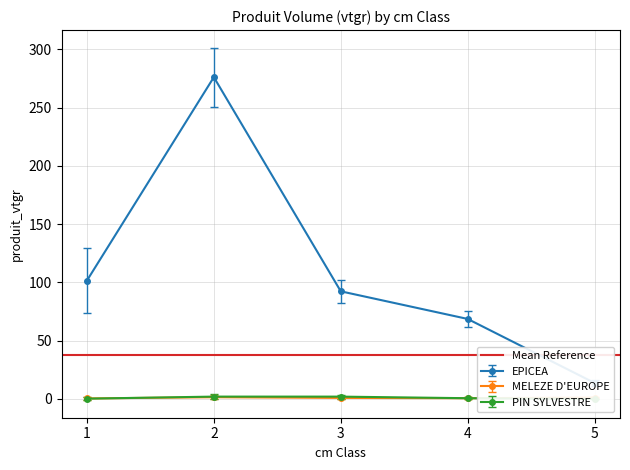

True or false: MELEZE D'EUROPE has more than 1 points higher than both neighbors.

False